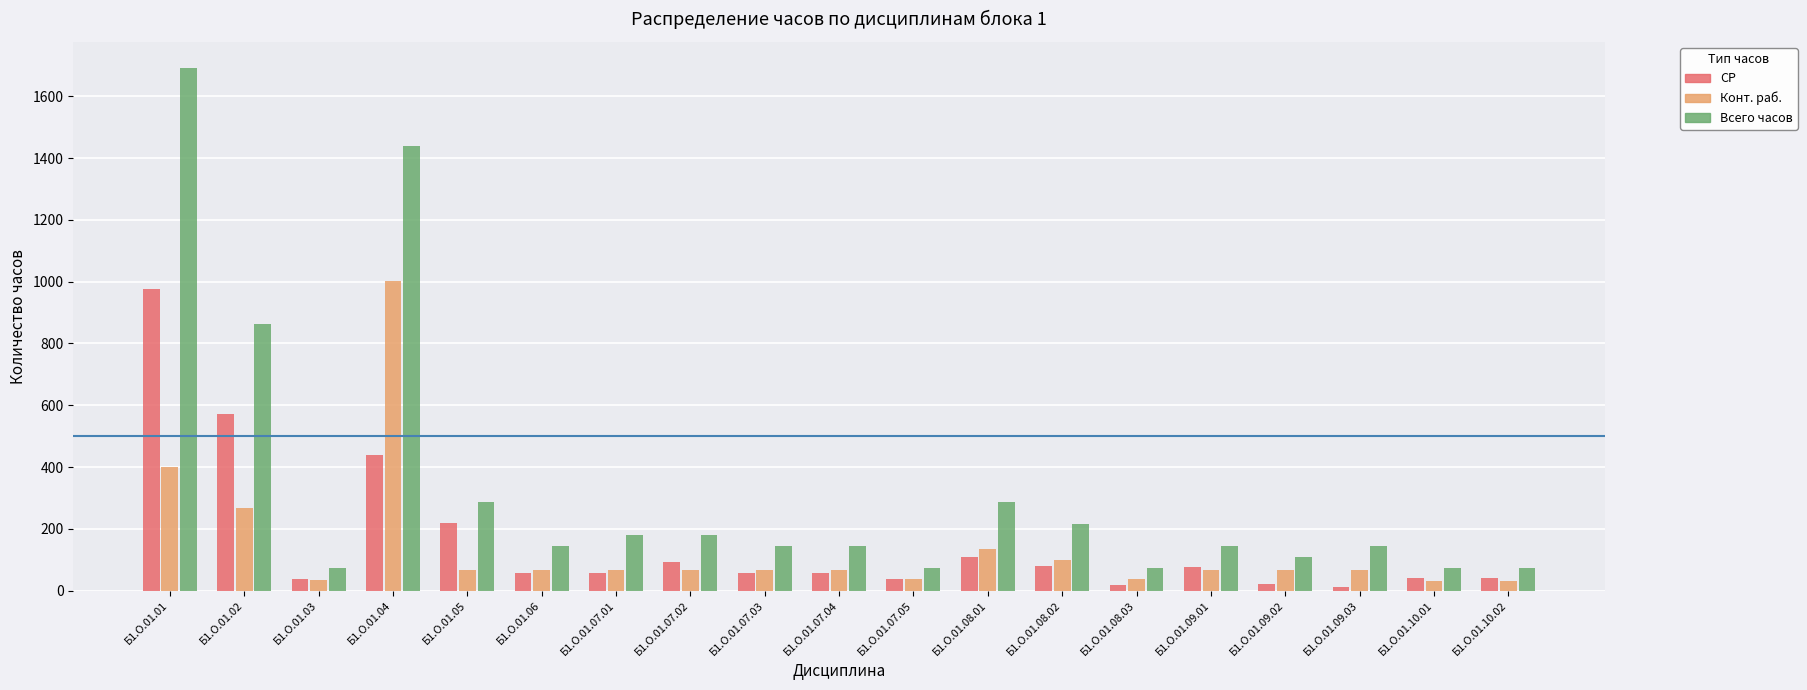

How many groups of bars are there?

19